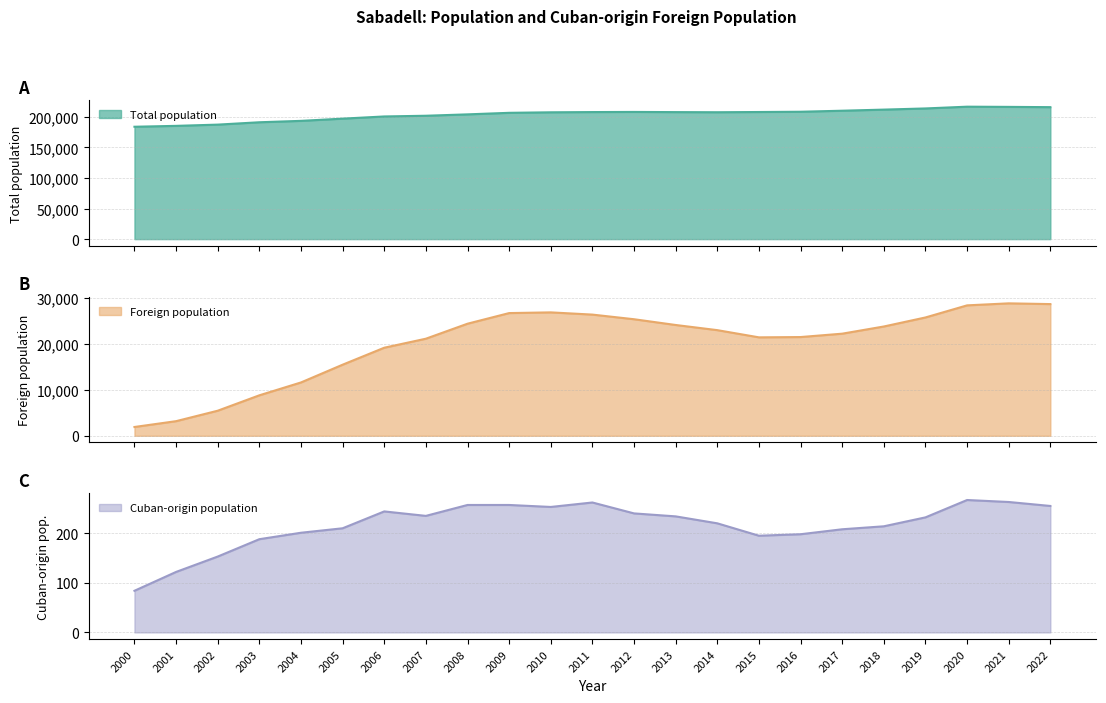

True or false: Cuban-origin population and Total population cross at least once.

False